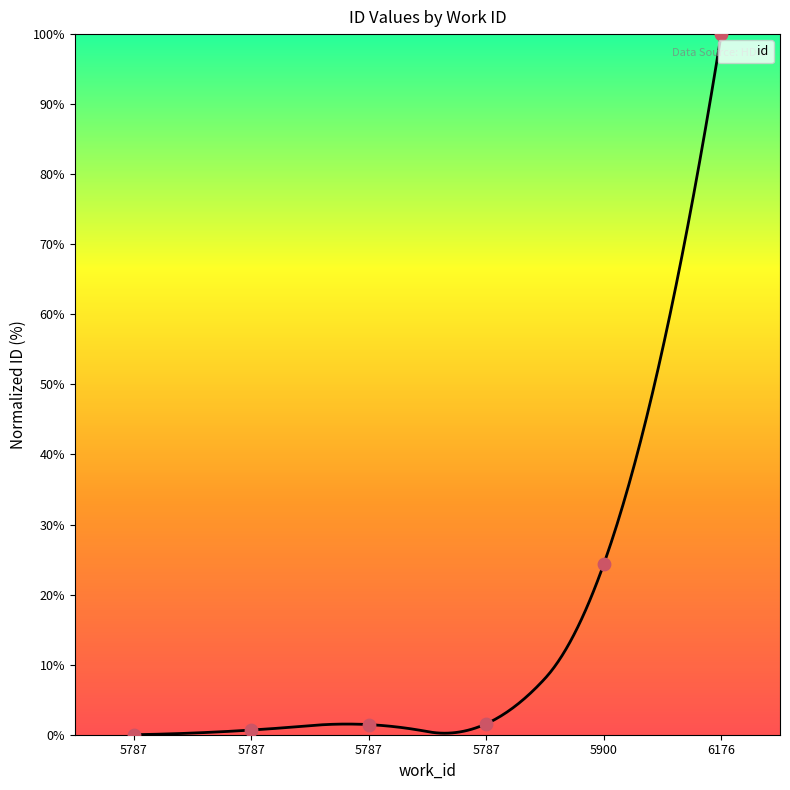

Which has a higher value, 6176 or 5900?

6176